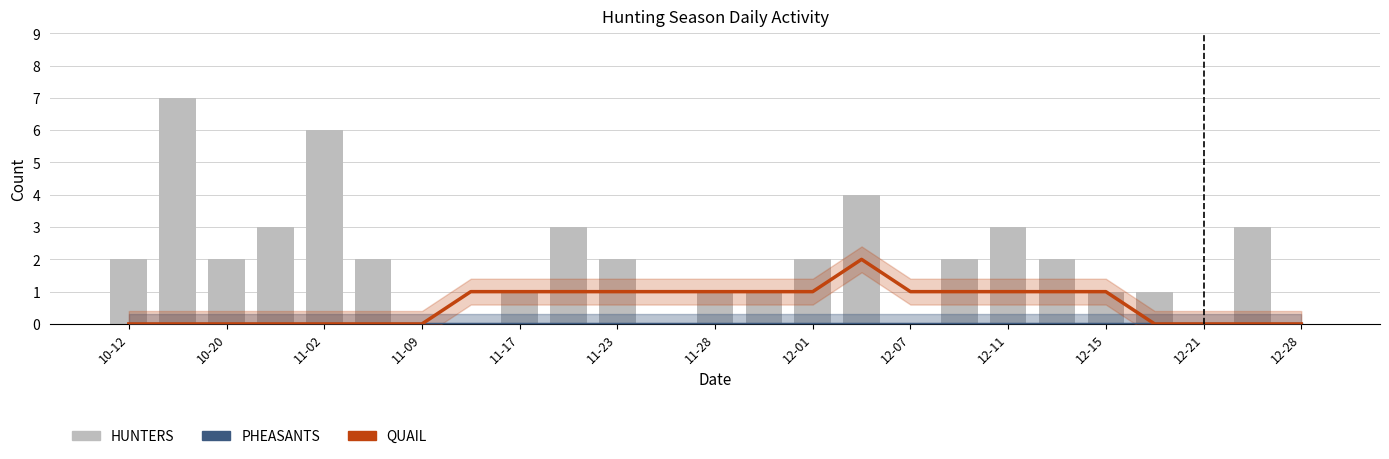

Reading left to right, what are all the values shown in this chart?

PHEASANTS (smooth): 0	0	0	0	0	0	0	0	0	0	0	0	0	0	0	0	0	0	0	0	0	0	0	0	0
QUAIL (smooth): 0	0	0	0	0	0	0	1	1	1	1	1	1	1	1	2	1	1	1	1	1	0	0	0	0
HUNTERS: 2	7	2	3	6	2	0	0	1	3	2	0	1	1	2	4	0	2	3	2	1	1	0	3	0